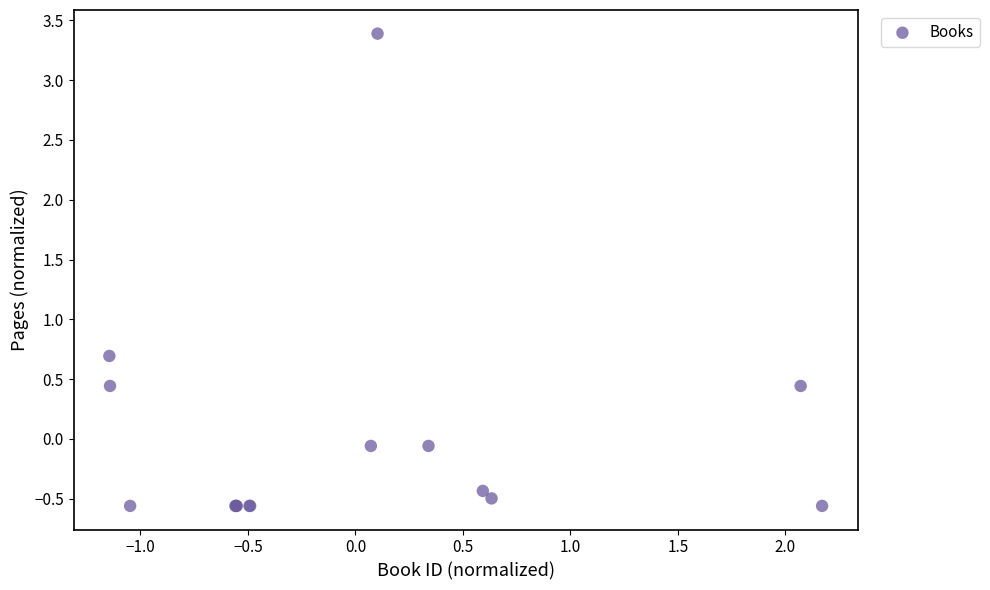

What Y value in the scatter plot is closest to 1?

0.7